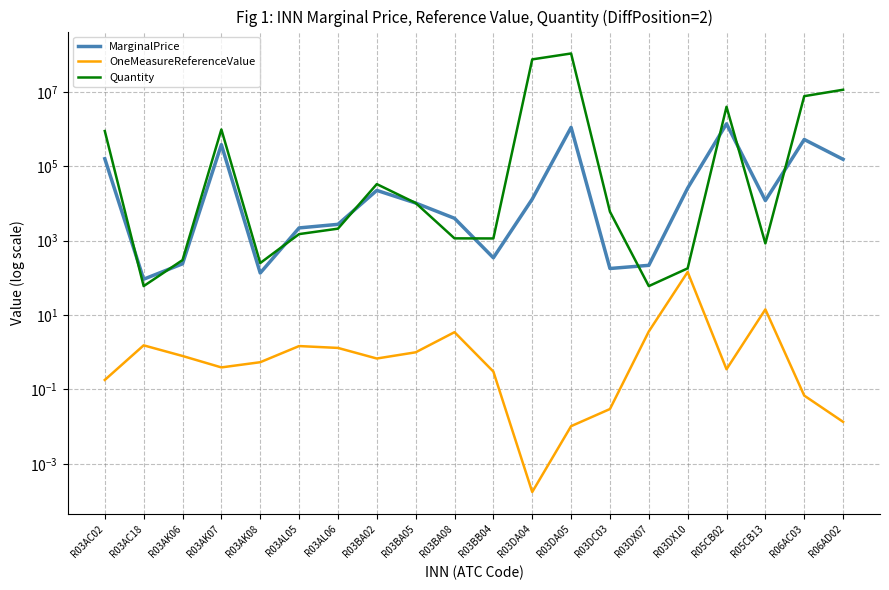

Read the Quantity value at R03BB04.

1145.0